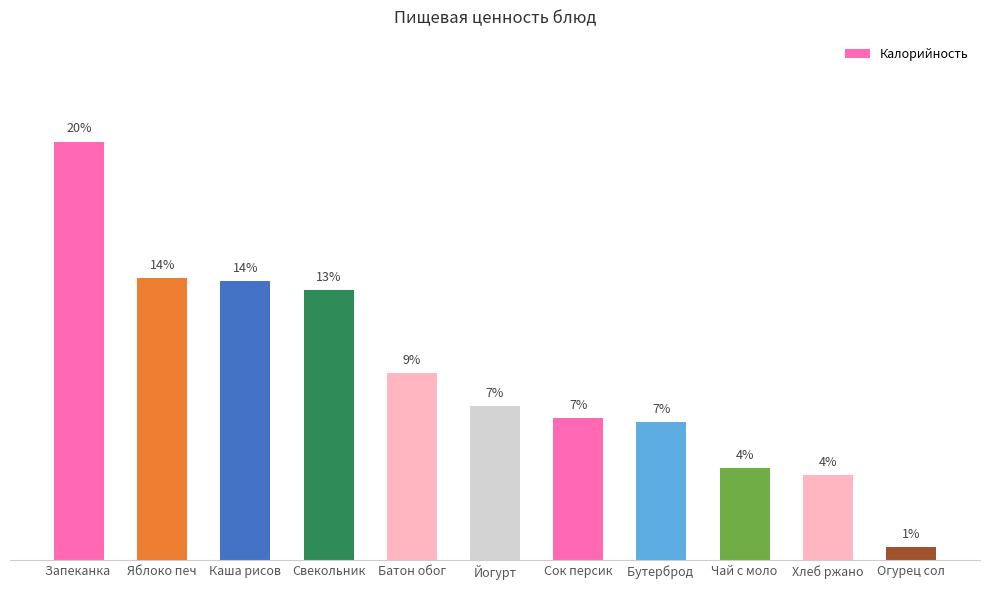

What position from the left is Батон обог?

5